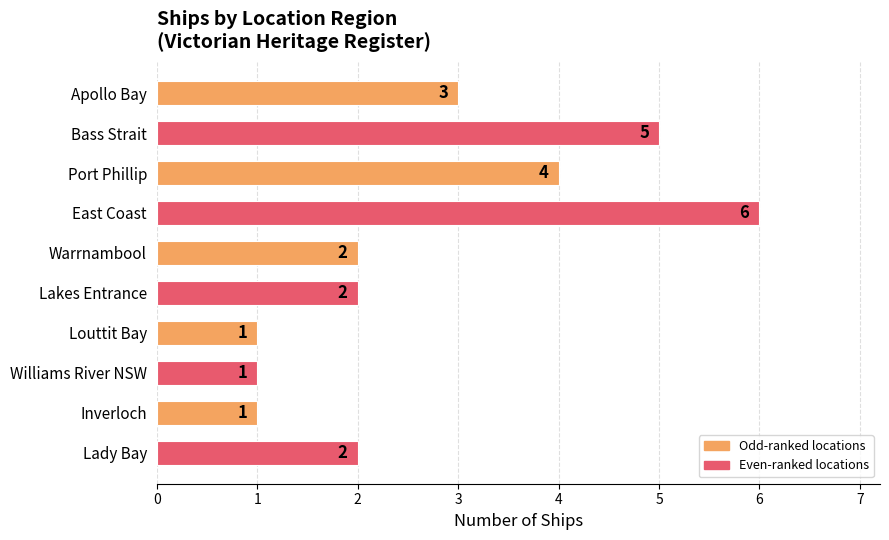

What is the label of the 5th bar from the bottom?

Lakes Entrance